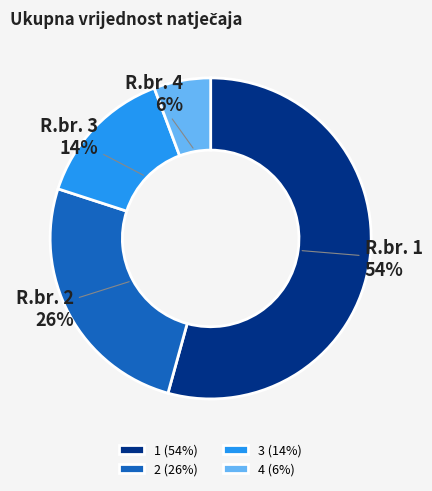

Is it true that 3 is 14% of the pie?

True